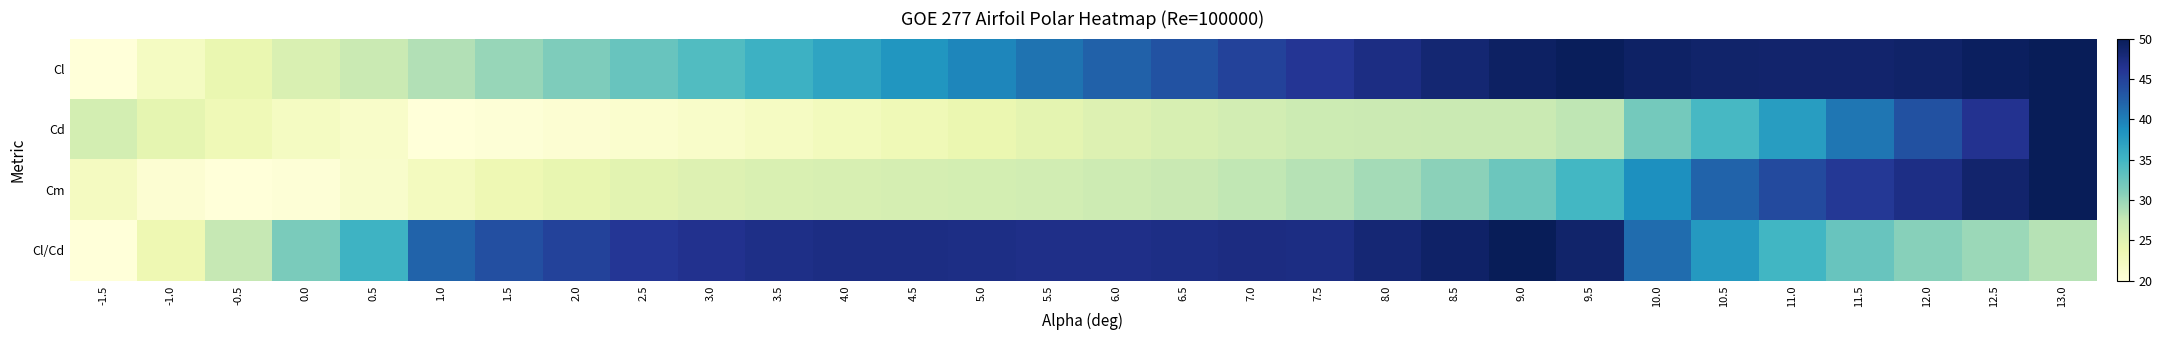

Reading left to right, what are all the values shown in this chart?

Cl: -1.5=20.0	-1.0=22.1	-0.5=24.1	0.0=25.7	0.5=27.2	1.0=28.6	1.5=30.0	2.0=31.3	2.5=32.7	3.0=34.0	3.5=35.4	4.0=36.8	4.5=38.2	5.0=39.6	5.5=40.9	6.0=42.2	6.5=43.5	7.0=44.9	7.5=46.1	8.0=47.2	8.5=48.3	9.0=49.2	9.5=49.7	10.0=49.1	10.5=48.8	11.0=48.7	11.5=48.6	12.0=48.9	12.5=49.5	13.0=50.0
Cd: -1.5=26.3	-1.0=24.6	-0.5=23.2	0.0=22.2	0.5=21.5	1.0=20.0	1.5=20.3	2.0=20.6	2.5=21.0	3.0=21.5	3.5=22.0	4.0=22.6	4.5=23.3	5.0=24.0	5.5=24.7	6.0=25.3	6.5=25.9	7.0=26.4	7.5=27.0	8.0=27.1	8.5=27.2	9.0=27.2	9.5=28.0	10.0=31.8	10.5=34.6	11.0=37.5	11.5=40.7	12.0=43.6	12.5=46.5	13.0=50.0
Cm: -1.5=22.3	-1.0=20.6	-0.5=20.0	0.0=20.3	0.5=21.3	1.0=22.5	1.5=23.4	2.0=24.3	2.5=24.9	3.0=25.4	3.5=25.7	4.0=25.9	4.5=26.1	5.0=26.3	5.5=26.5	6.0=26.8	6.5=27.3	7.0=27.7	7.5=28.3	8.0=29.4	8.5=30.6	9.0=32.3	9.5=34.8	10.0=38.8	10.5=42.1	11.0=44.2	11.5=45.9	12.0=47.1	12.5=48.7	13.0=50.0
Cl/Cd: -1.5=20.0	-1.0=23.6	-0.5=27.5	0.0=31.5	0.5=35.3	1.0=42.1	1.5=43.7	2.0=45.0	2.5=46.0	3.0=46.6	3.5=47.0	4.0=47.2	4.5=47.2	5.0=47.1	5.5=47.0	6.0=46.9	6.5=47.1	7.0=47.3	7.5=47.2	8.0=48.2	8.5=49.0	9.0=50.0	9.5=48.7	10.0=41.4	10.5=37.8	11.0=35.0	11.5=32.5	12.0=30.9	12.5=29.7	13.0=28.4